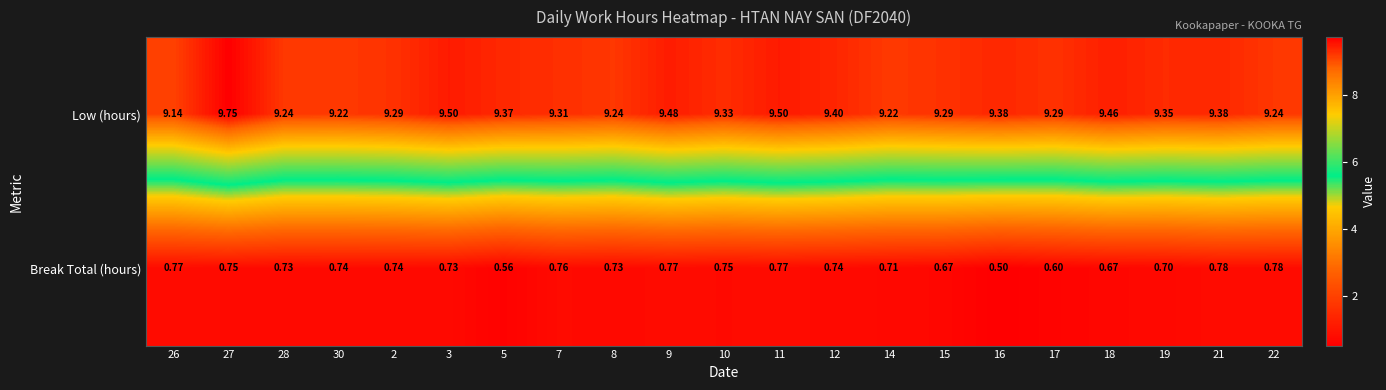

Between 7 and 12, which series saw the biggest shift?

Low (hours)